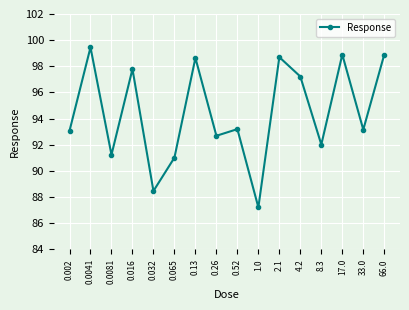

Count the number of categories in the chart.

16